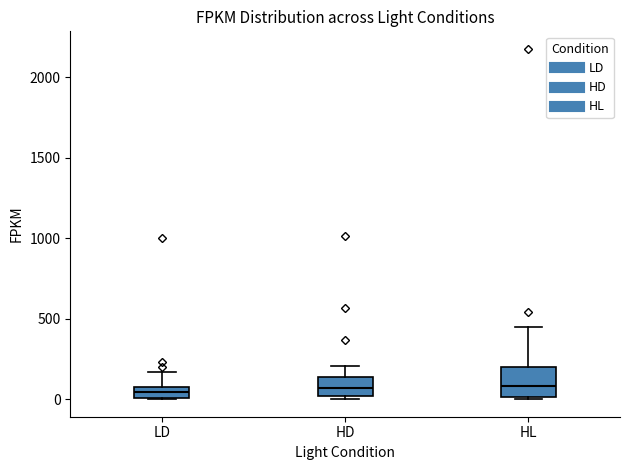

Comparing the boxes themselves (not the whiskers), which one is the tallest?

HL